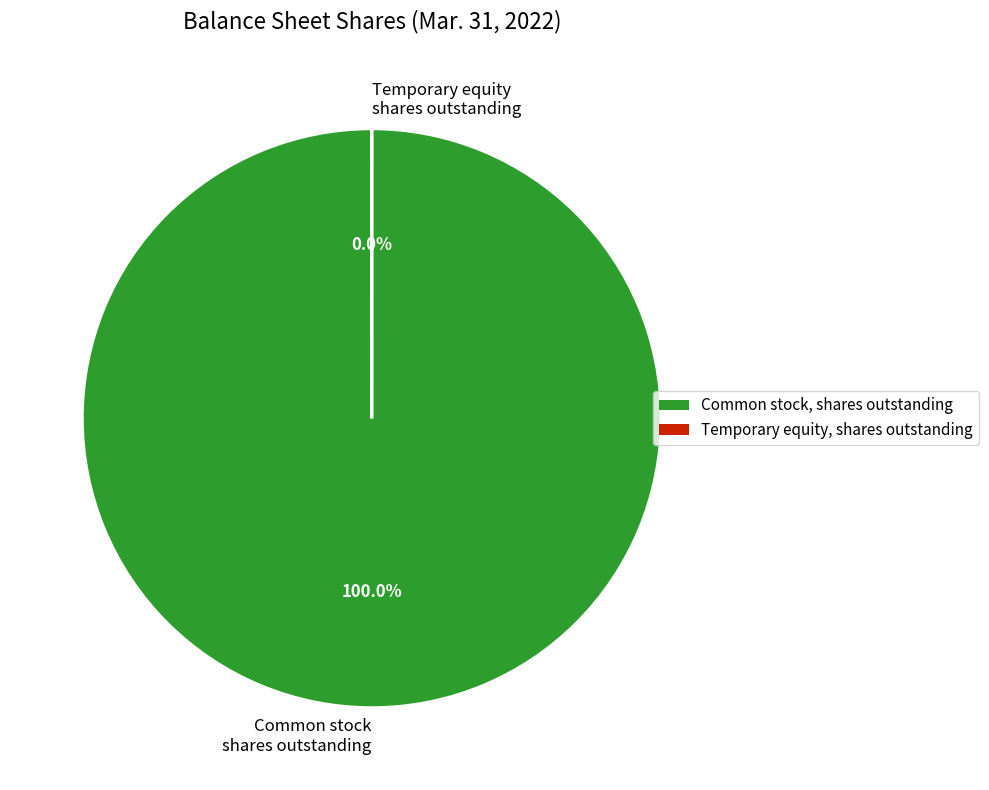

To the nearest percent, what is the difference between the largest and smallest slice percentages?

100%